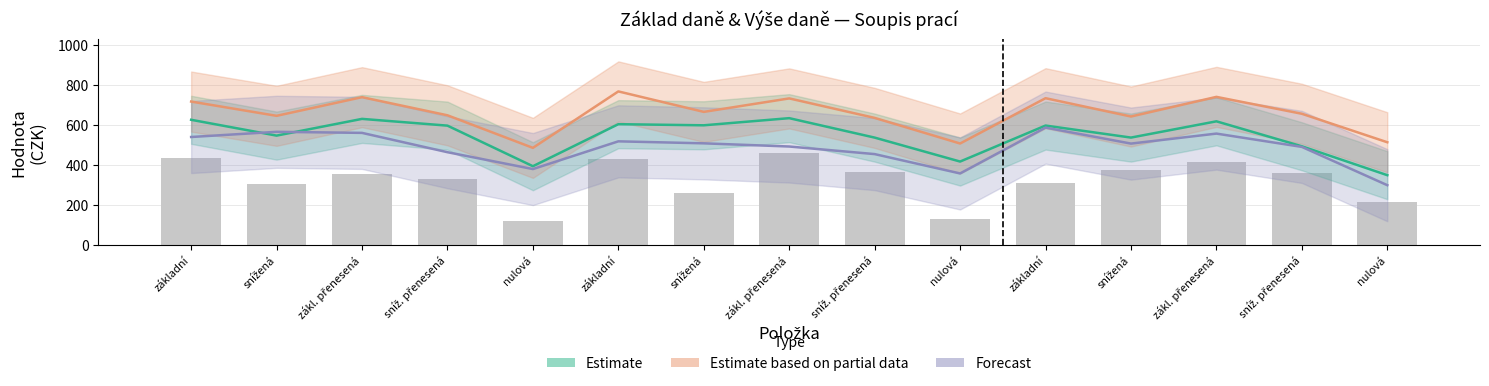

Reading left to right, extract all data points from this chart.

Estimate: 624.9	545.9	629.4	595.7	393.0	603.0	597.4	633.0	535.9	416.3	596.1	536.0	617.3	492.6	348.3
Estimate based on partial data: 715.9	644.7	737.9	647.3	484.7	766.6	664.4	731.7	634.4	506.4	732.8	641.2	739.4	655.0	512.7
Forecast: 538.9	564.8	559.5	463.0	378.8	517.3	507.3	491.4	453.5	356.9	585.8	506.0	556.0	489.5	298.3